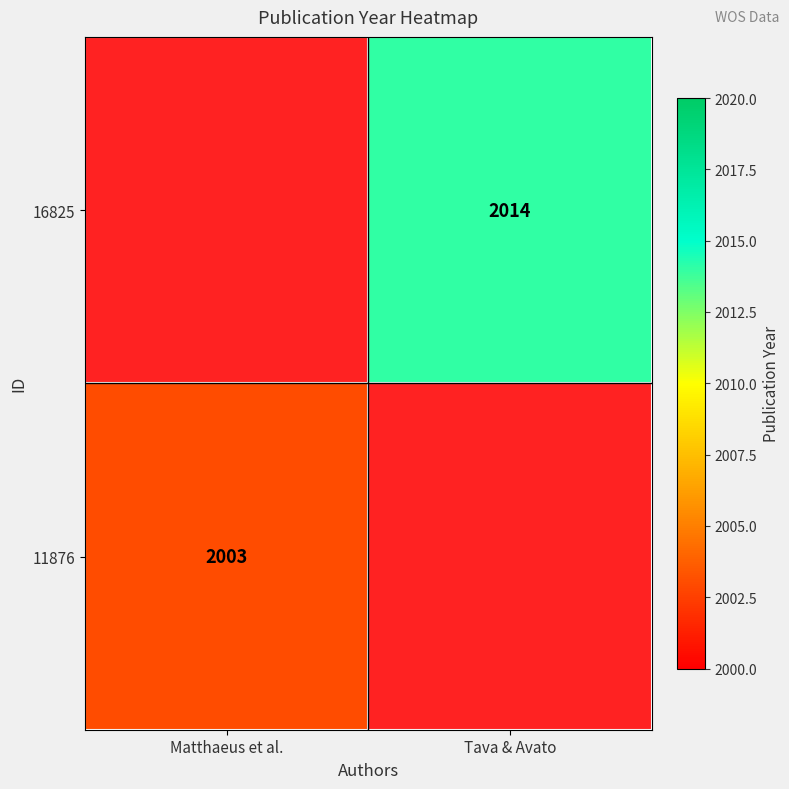

Is it true that 16825 equals 2014 at Tava & Avato?

True